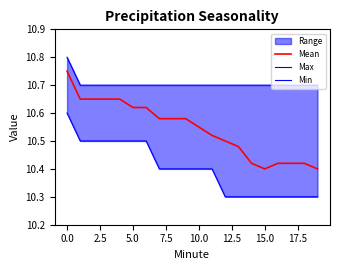

Reading left to right, what are all the values shown in this chart?

Mean: 10.8	10.7	10.7	10.7	10.7	10.6	10.6	10.6	10.6	10.6	10.6	10.5	10.5	10.5	10.4	10.4	10.4	10.4	10.4	10.4
Max: 10.8	10.7	10.7	10.7	10.7	10.7	10.7	10.7	10.7	10.7	10.7	10.7	10.7	10.7	10.7	10.7	10.7	10.7	10.7	10.7
Min: 10.6	10.5	10.5	10.5	10.5	10.5	10.5	10.4	10.4	10.4	10.4	10.4	10.3	10.3	10.3	10.3	10.3	10.3	10.3	10.3